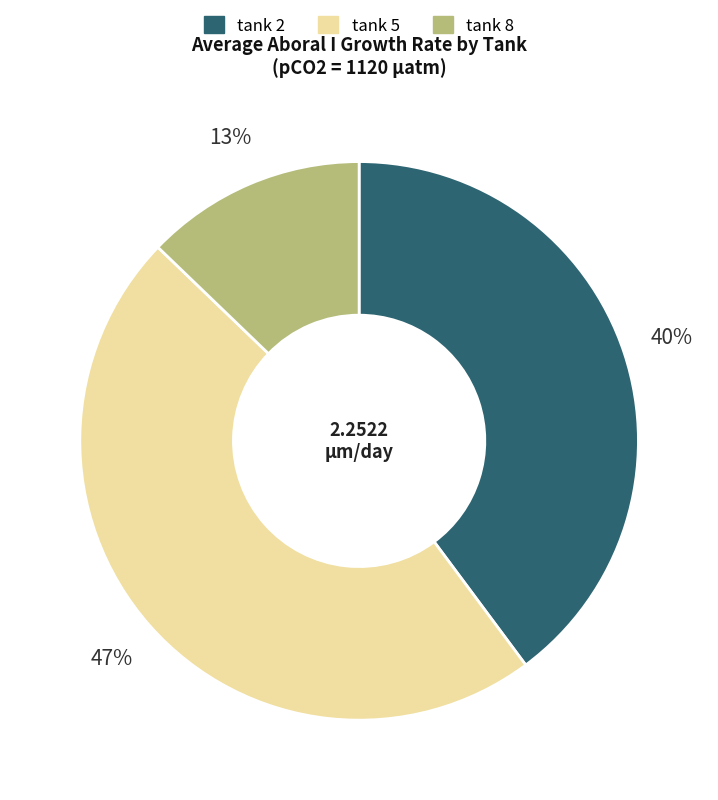

Between tank 5 and tank 2, which is larger?

tank 5